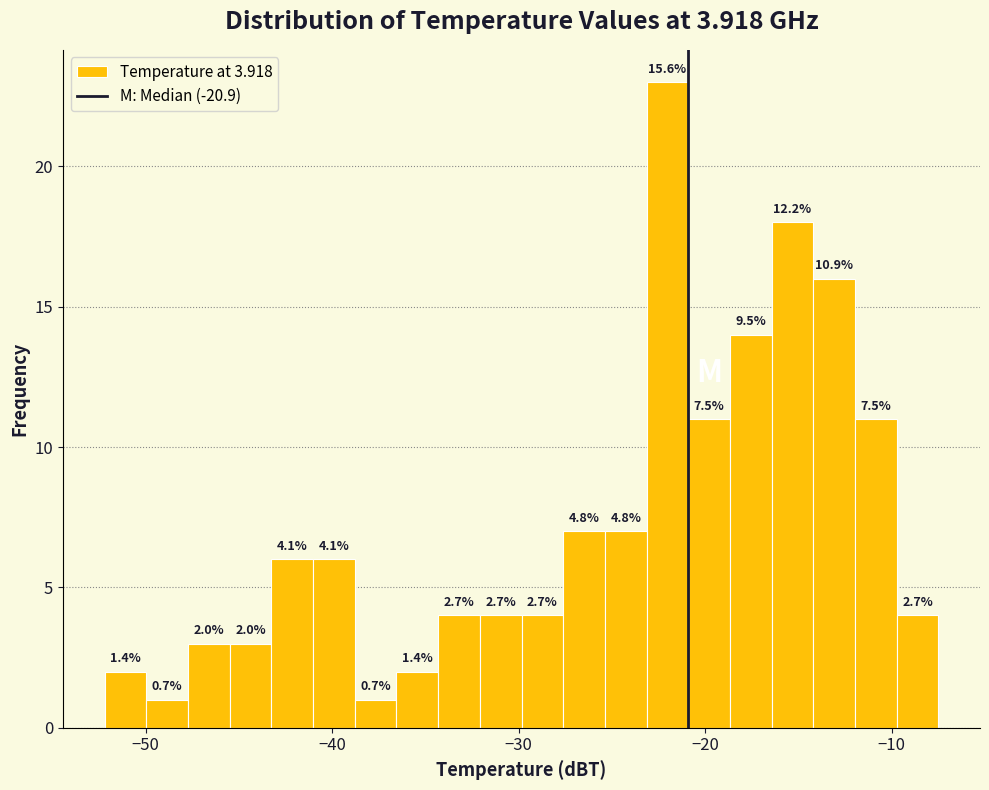

Read against the x-axis, roughly where is the centre of the tallest bar?

-22